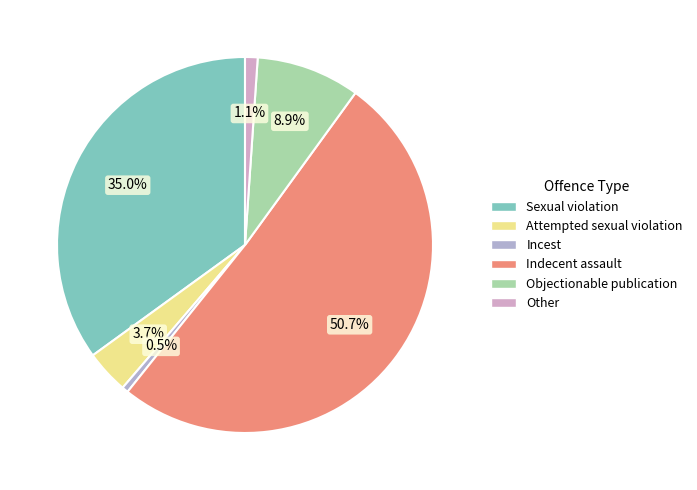

The Attempted sexual violation slice represents 1% of the pie. True or false?

False